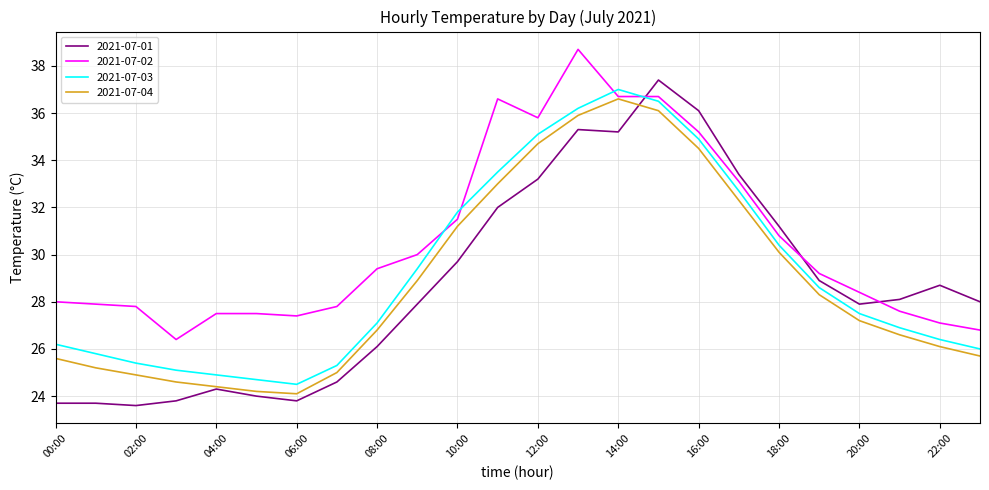

What is the difference between the second highest and second lowest values in the 2021-07-04 series?

11.9